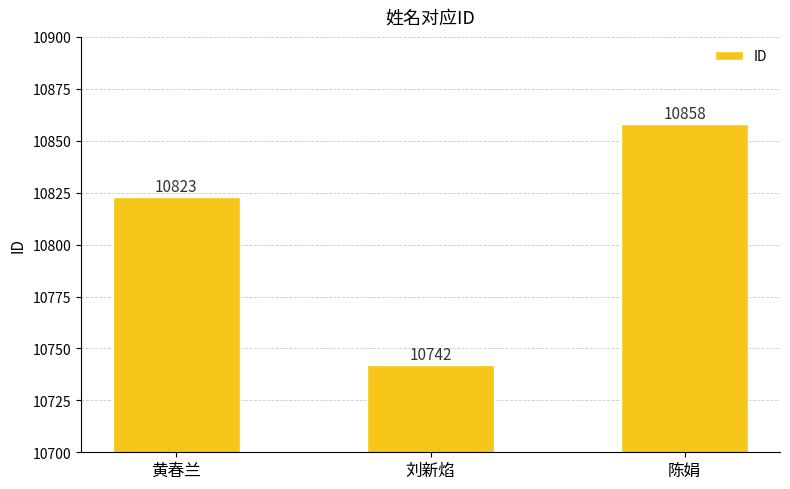

How many series are shown in this chart?

1